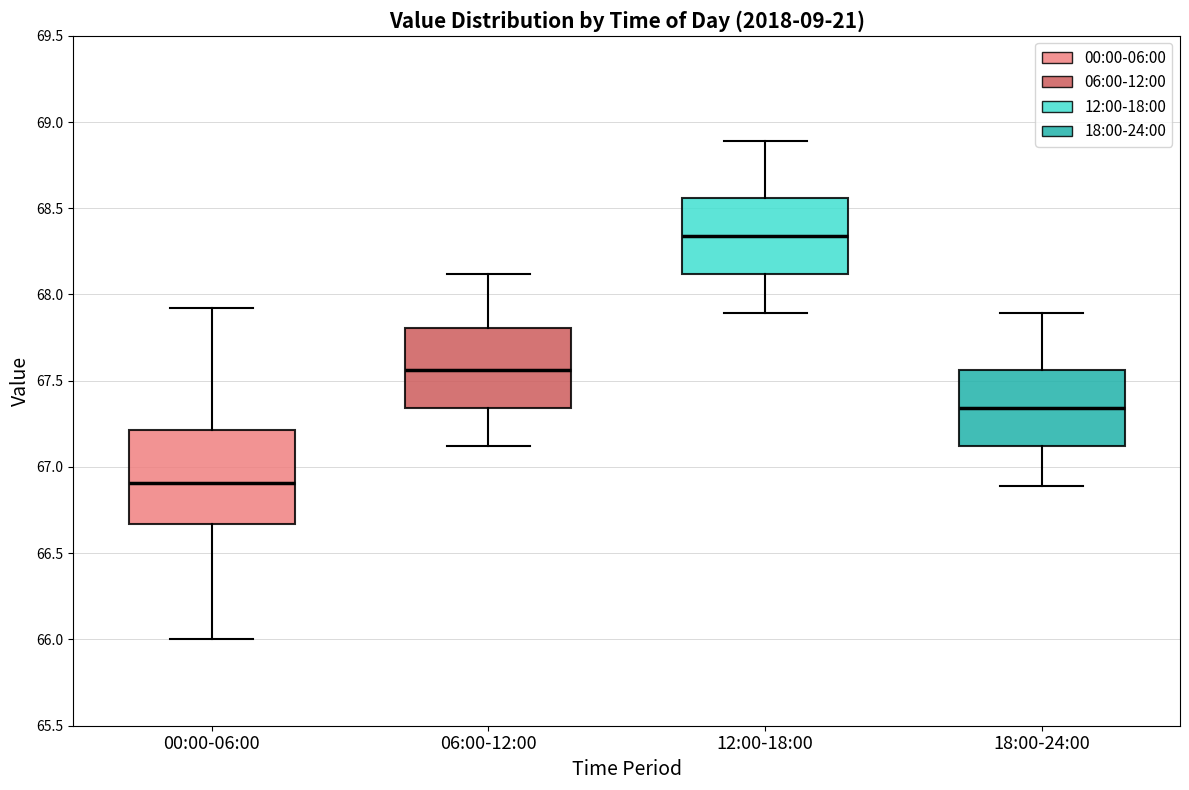

Reading left to right, transcribe this box plot: for each box, give where its median line is, the range the box spans, and where its two whiskers end, as read against the y-axis. The values are not printed on the chart, so give them approximately, as read against the axis.

00:00-06:00: median 66.90, box 66.65 to 67.20, whiskers 66.00 to 67.90
06:00-12:00: median 67.55, box 67.35 to 67.80, whiskers 67.10 to 68.10
12:00-18:00: median 68.35, box 68.10 to 68.55, whiskers 67.90 to 68.90
18:00-24:00: median 67.35, box 67.10 to 67.55, whiskers 66.90 to 67.90